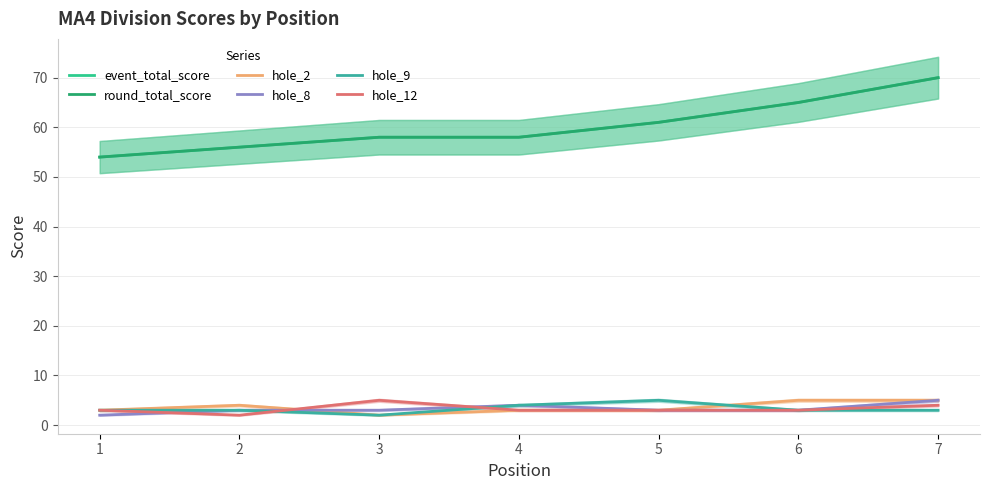

What is the value of the round_total_score point at the 4th from the left?

58